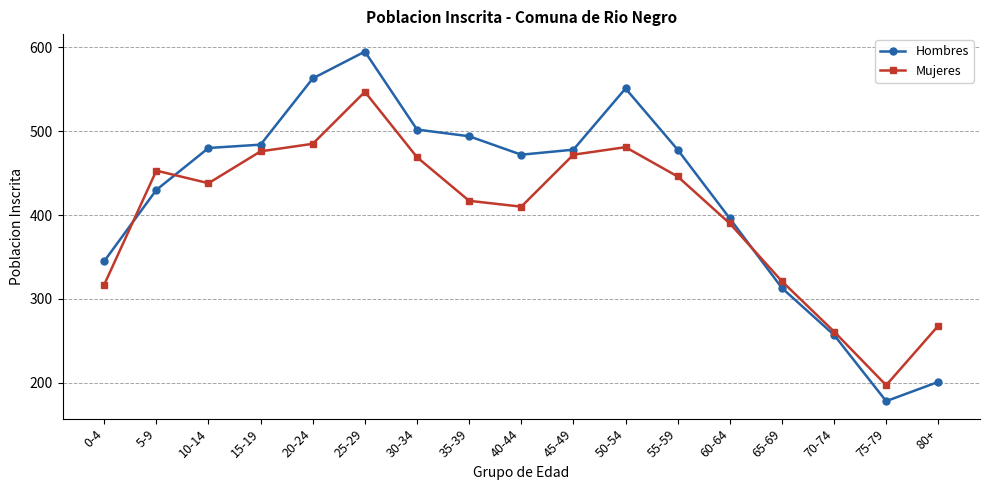

Rank the series by their maximum value, from highest to lowest.

Hombres, Mujeres